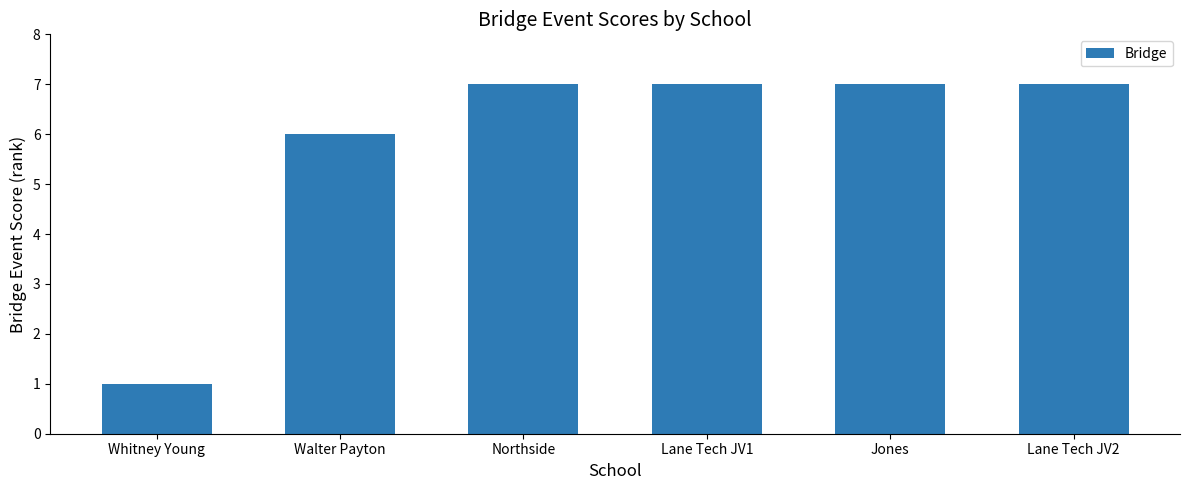

Reading left to right, extract all data points from this chart.

1	6	7	7	7	7